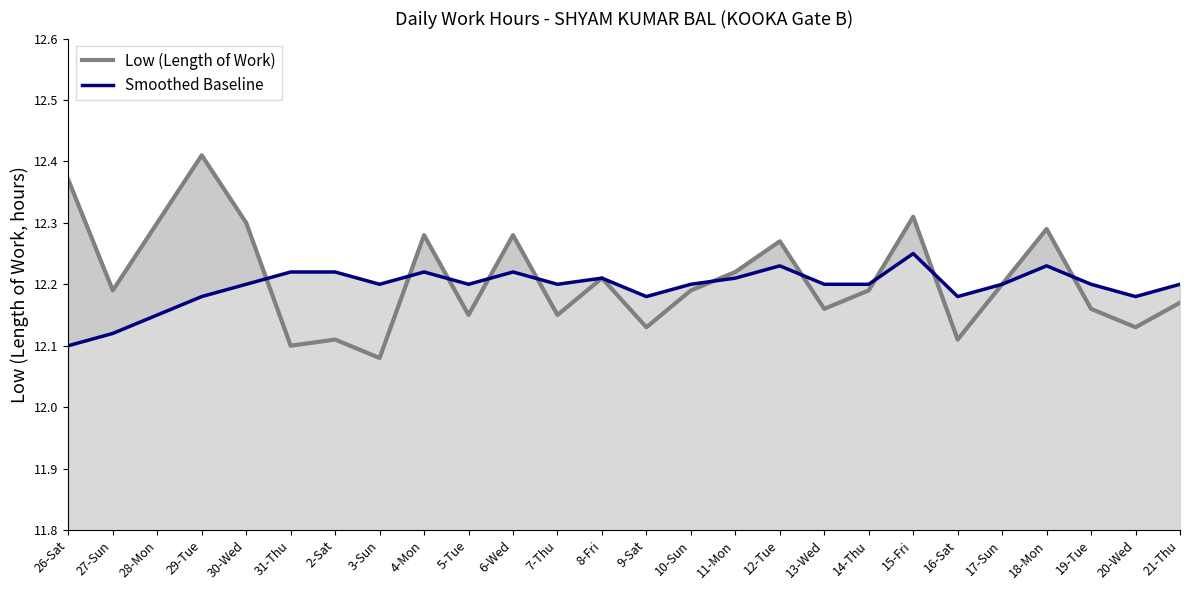

How many Low (Length of Work) values are between 12 and 13?

26